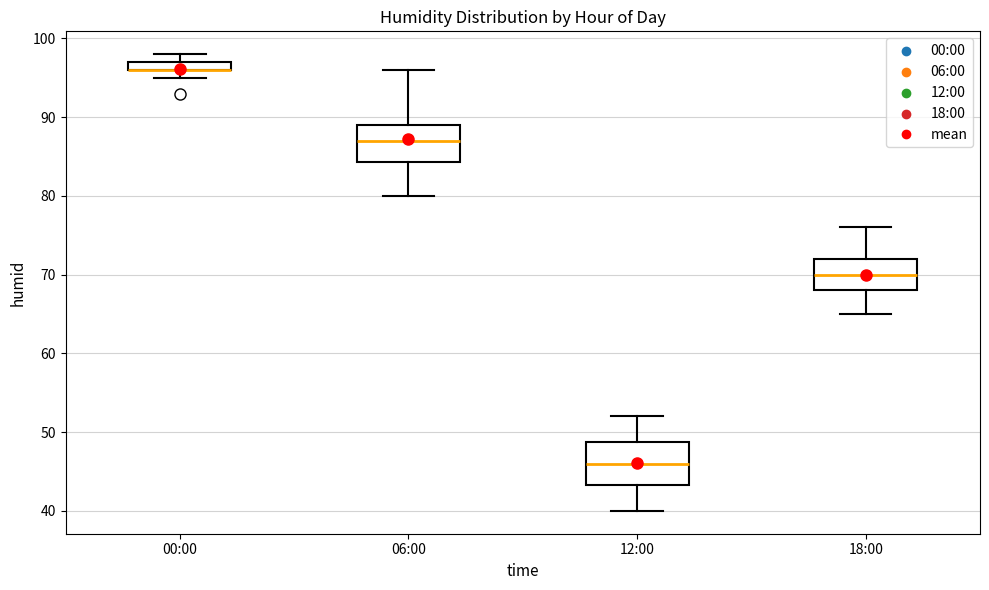

Where is the lower edge of the box for 00:00 on the y-axis? The values are not printed on the chart, so give them approximately, as read against the axis.

96